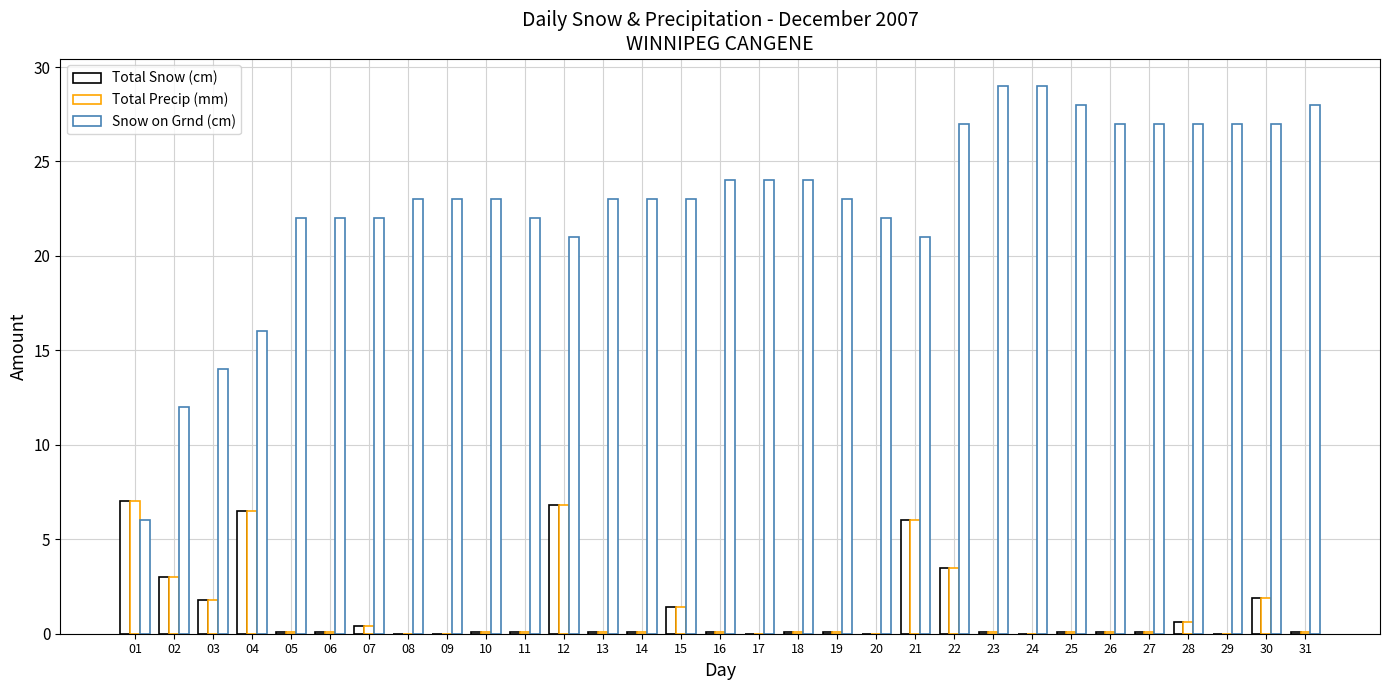

What is the sum of all Snow on Grnd (cm) values?

709.0